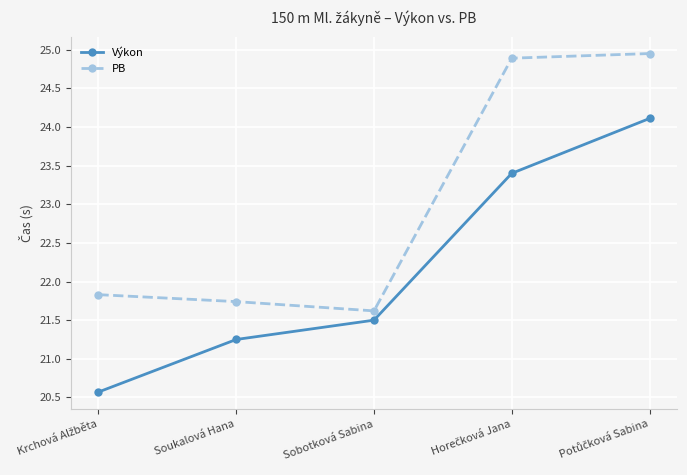

What are all the series names shown in the legend?

Výkon, PB